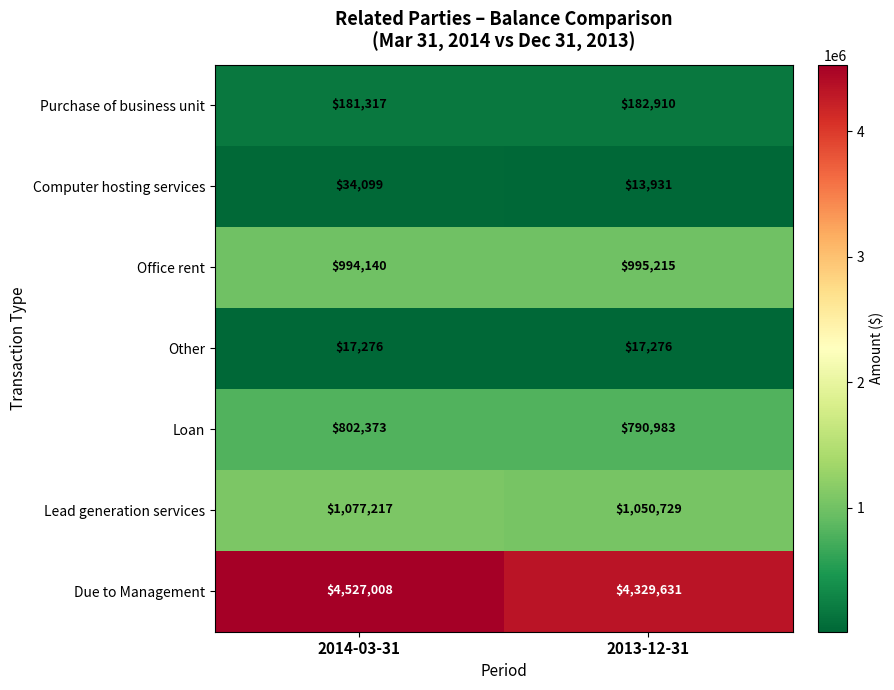

Reading right to left, list all the values displayed in this chart.

Purchase of business unit: 182910	181317
Computer hosting services: 13931	34099
Office rent: 995215	994140
Other: 17276	17276
Loan: 790983	802373
Lead generation services: 1050729	1077217
Due to Management: 4329631	4527008